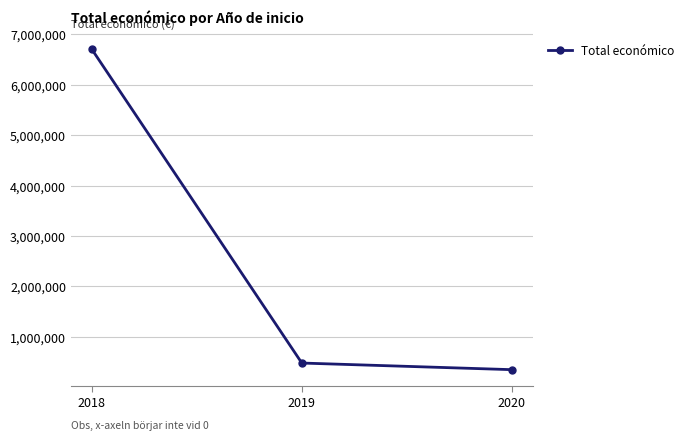

How many distinct data groups are displayed?

1